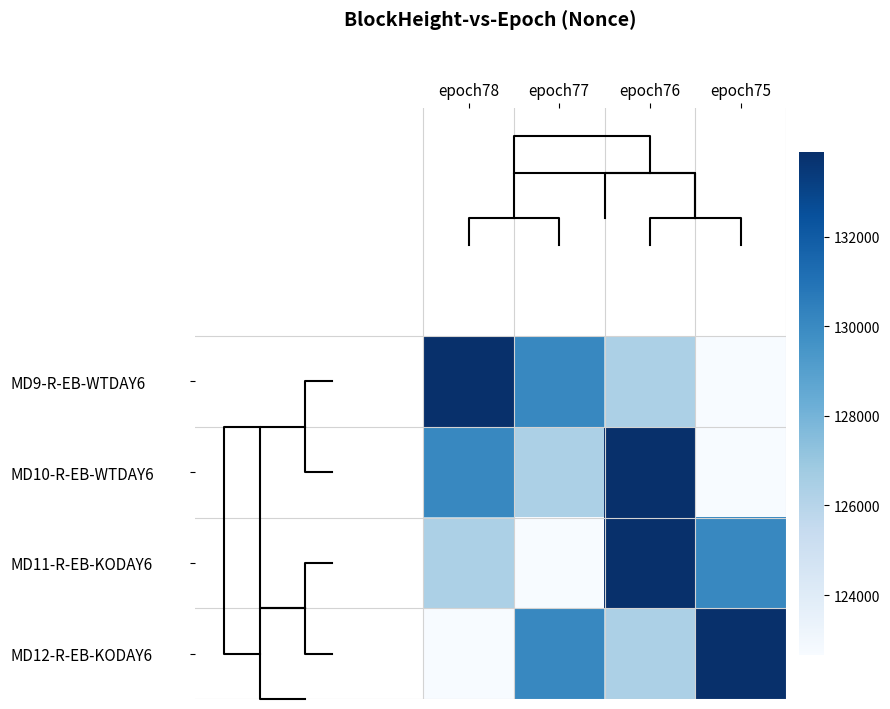

How many MD10-R-EB-WTDAY6 values are between 126366 and 133882?

3